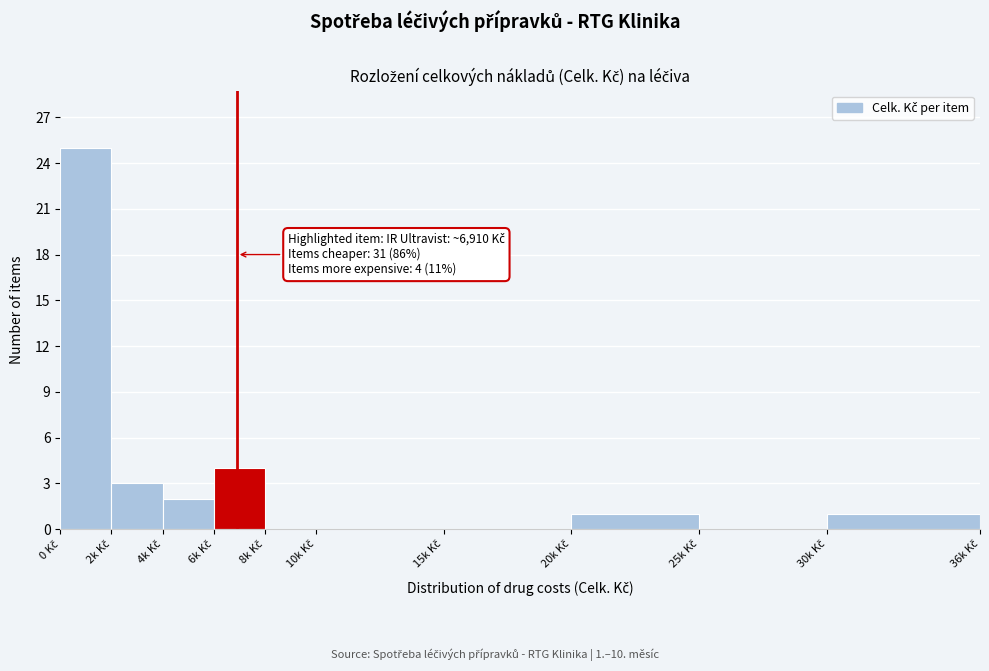

What is the sum of all values?

36